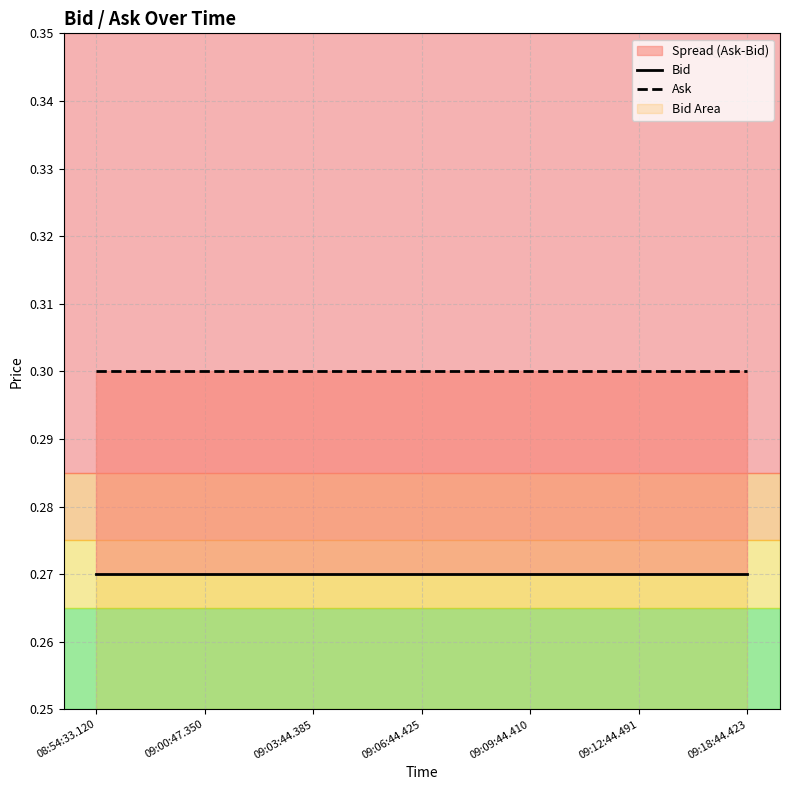

Is it true that Bid equals 0.3 at 09:03:44.385?

True